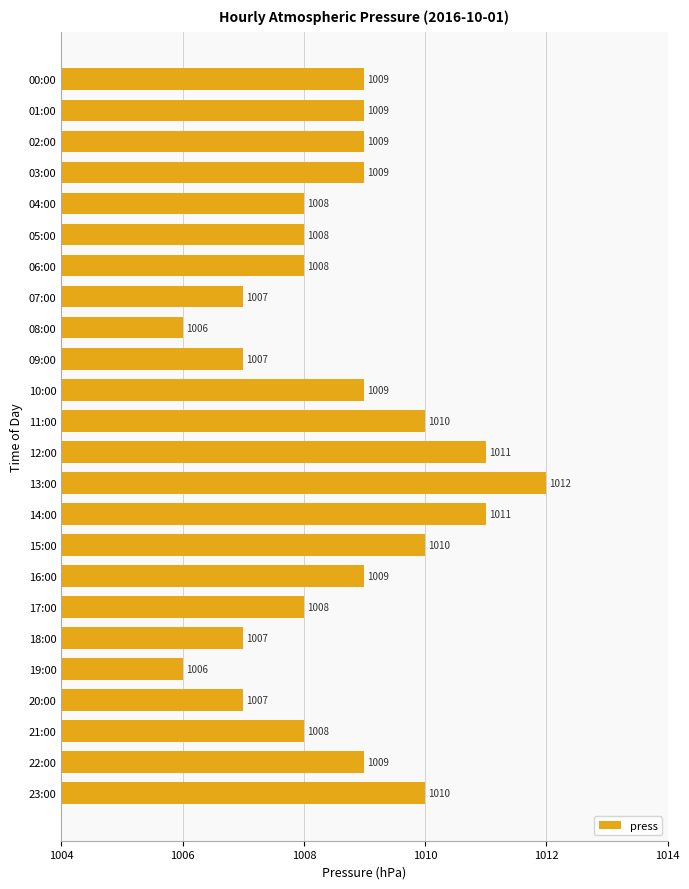

The value at 13:00 is 209. True or false?

False